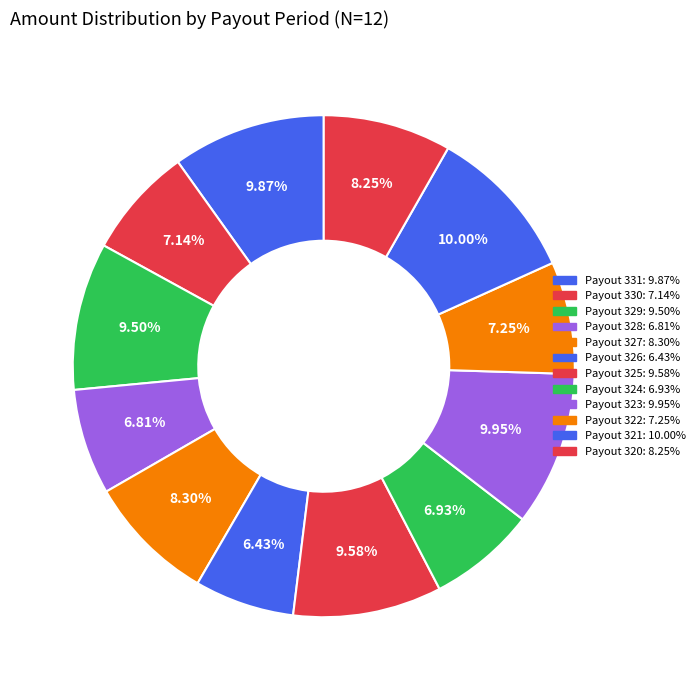

Is Payout 330 the majority of the pie?

No